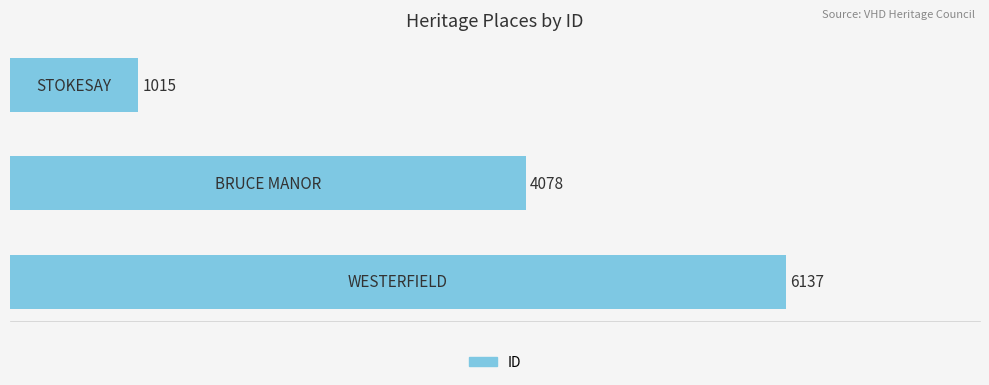

What is the maximum value shown in the chart?

6137